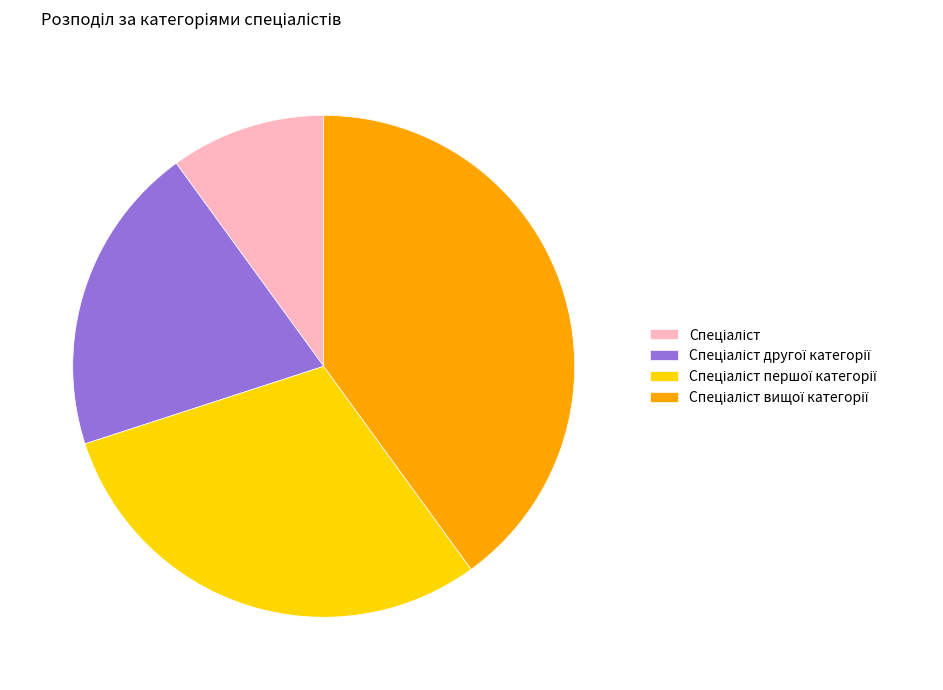

Is there any slice that represents more than half of the pie?

No